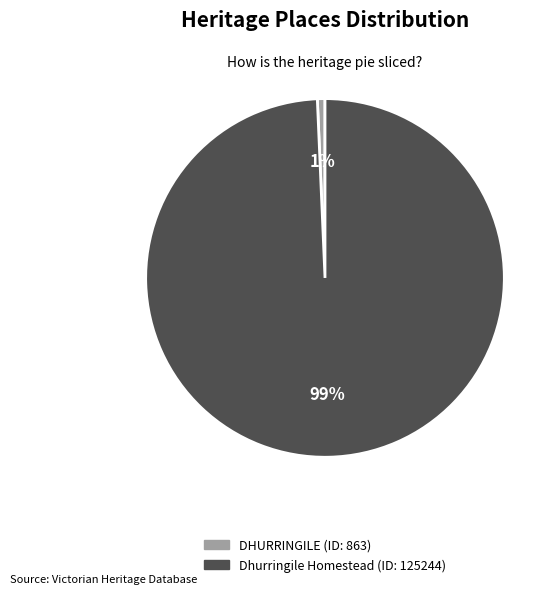

Rank the categories by value from lowest to highest.

DHURRINGILE, Dhurringile Homestead